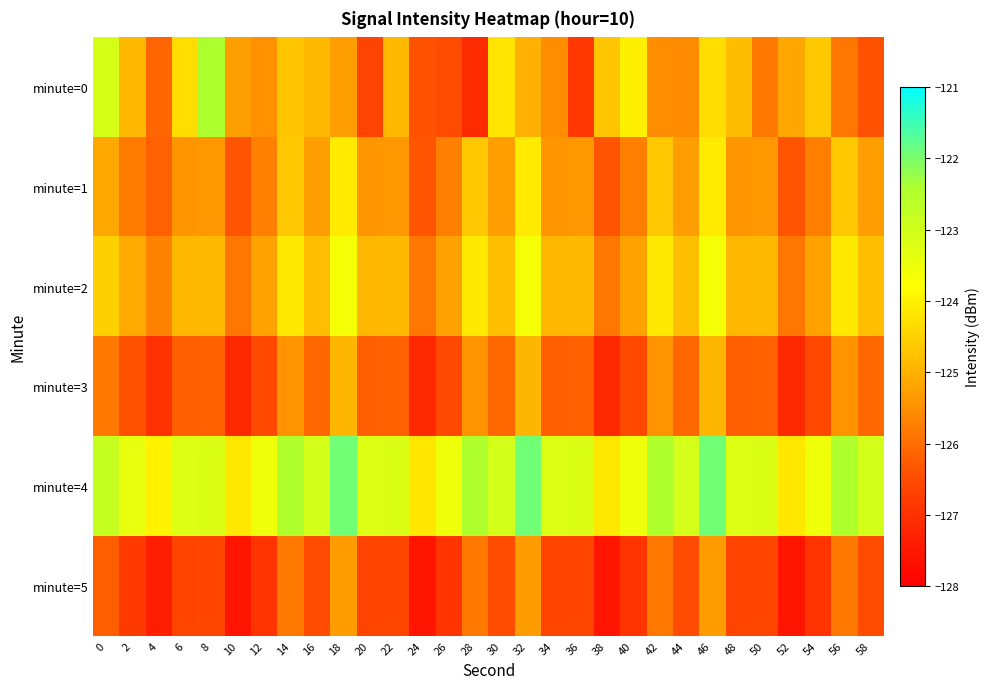

Which series changed the most between 2 and 4?

minute=0